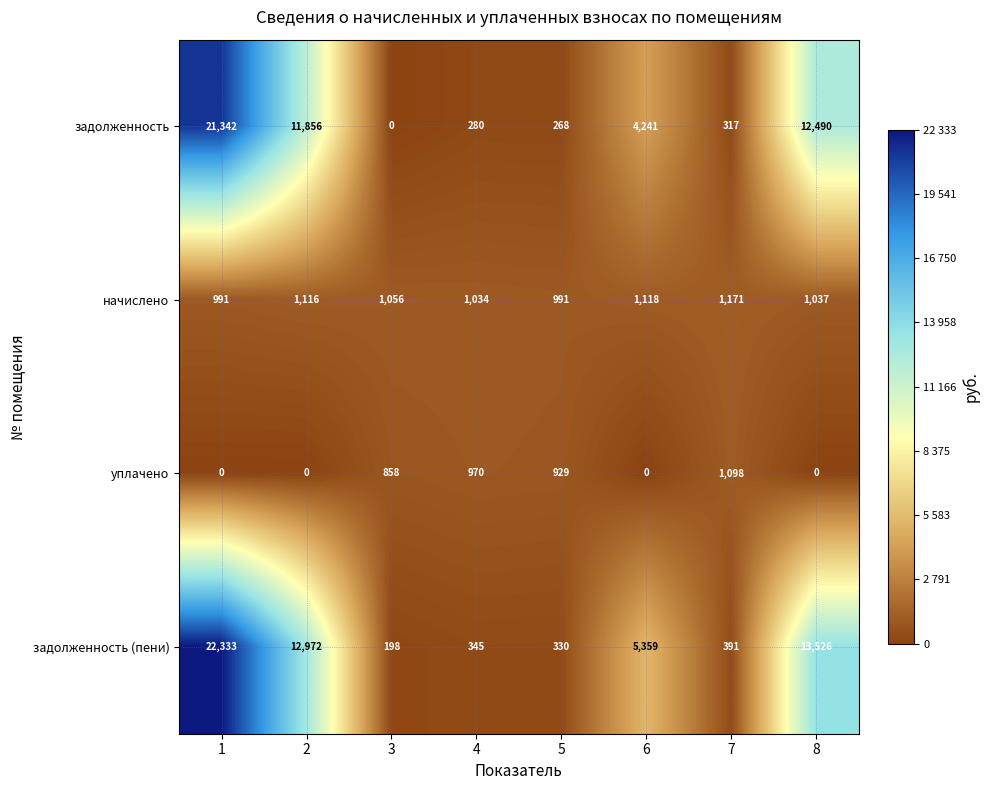

At 8, list the series in order from largest to smallest.

задолженность (пени), задолженность, начислено, уплачено